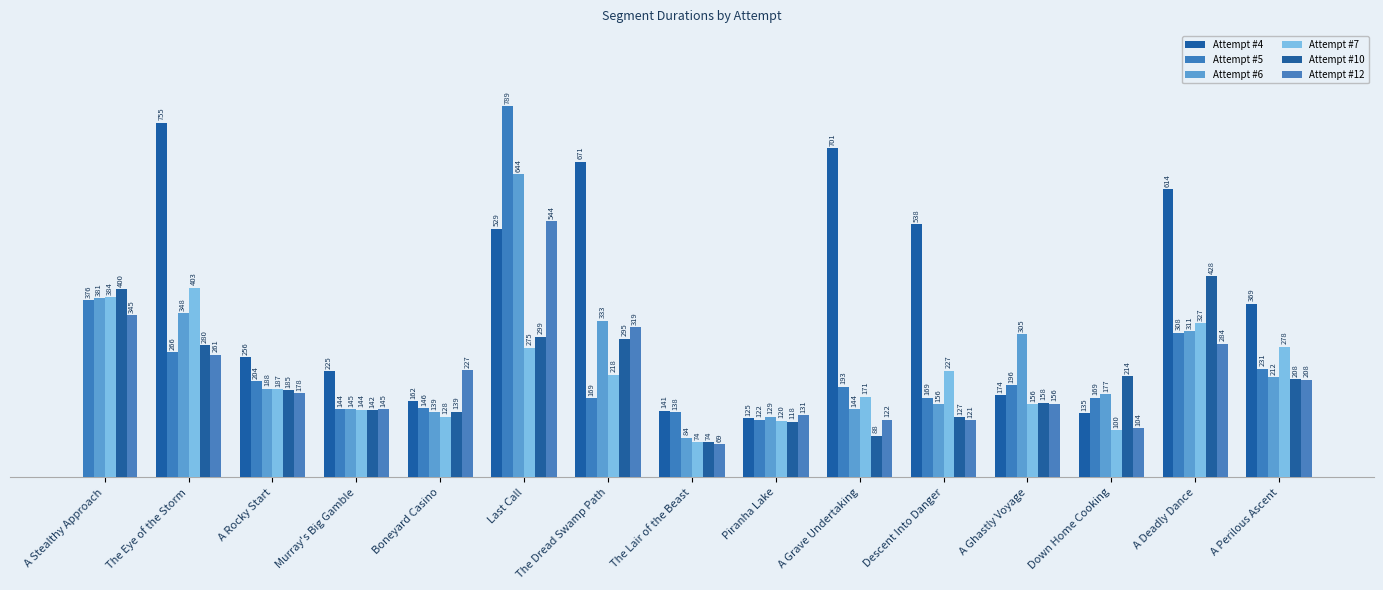

Are the bars grouped side by side (vs. stacked)?

Yes